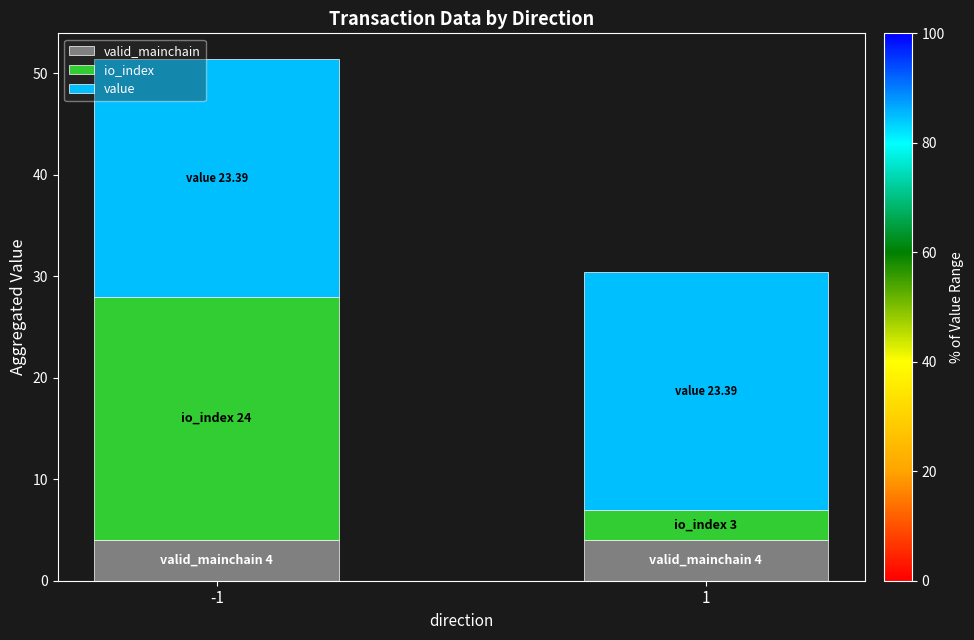

What is the total value across all series at 1?

30.4